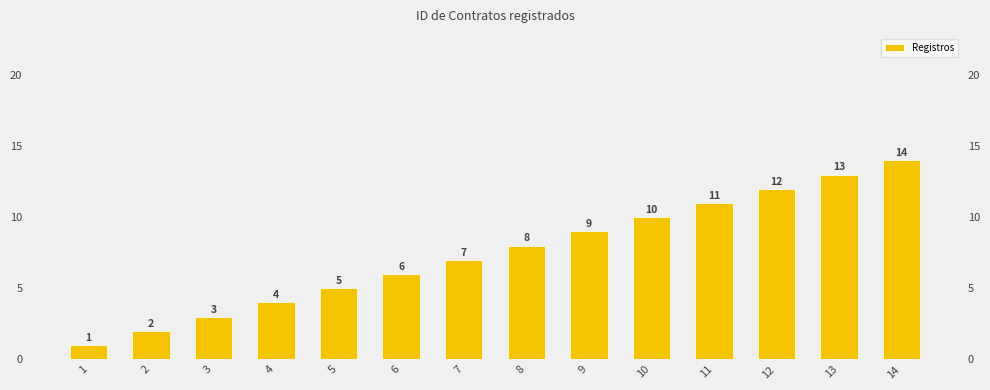

What is the value of the 7th bar from the left?

7